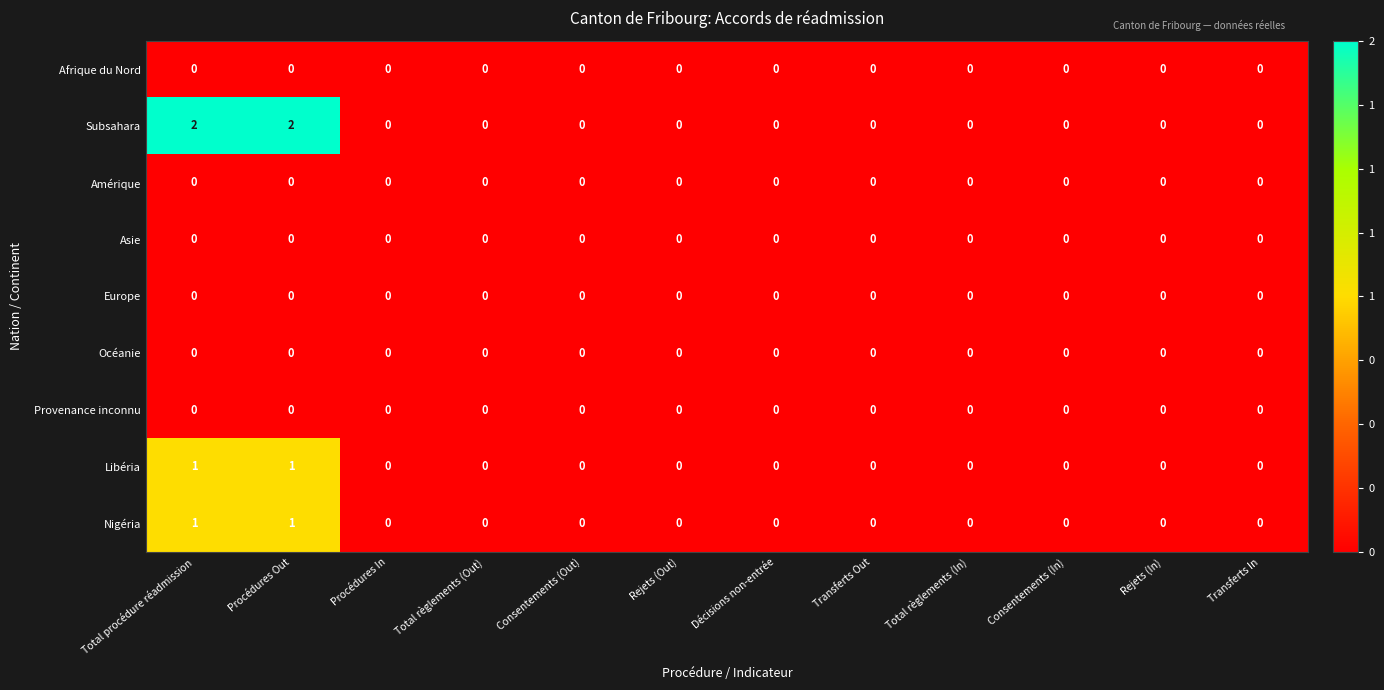

True or false: Asie has a value of 0 at Consentements (In).

True